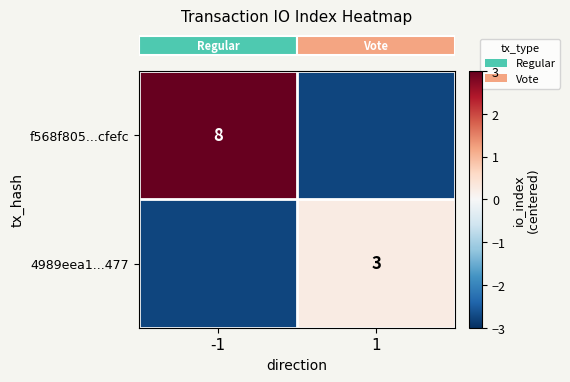

At 1, list the series in order from smallest to largest.

row_0, row_1